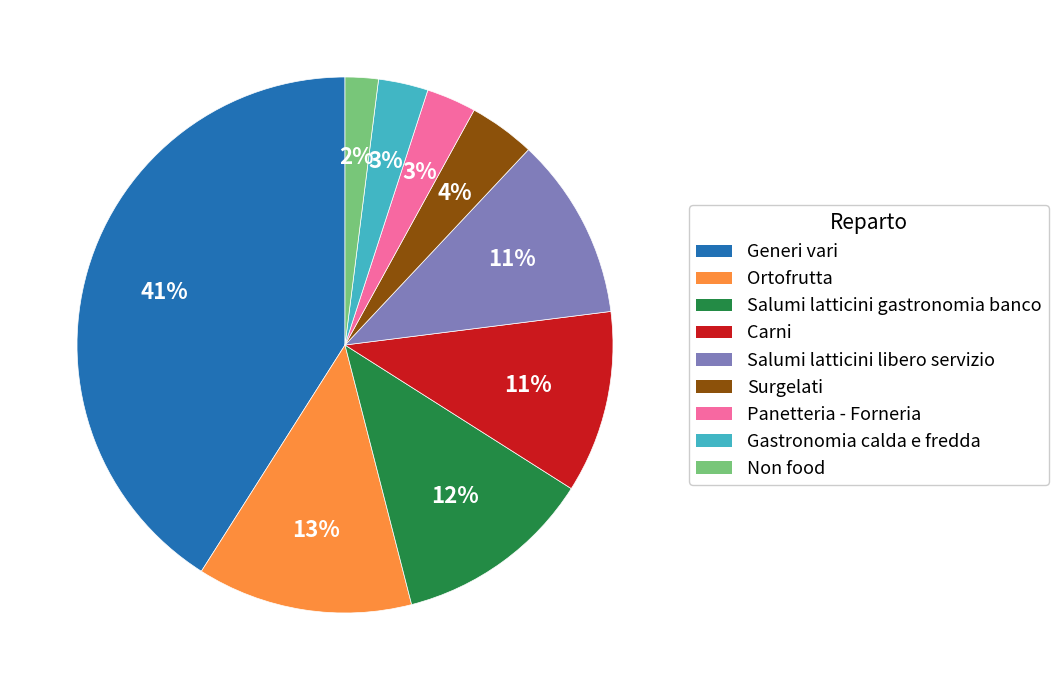

To the nearest percent, what is the difference between the Panetteria - Forneria and Non food slice percentages?

1%